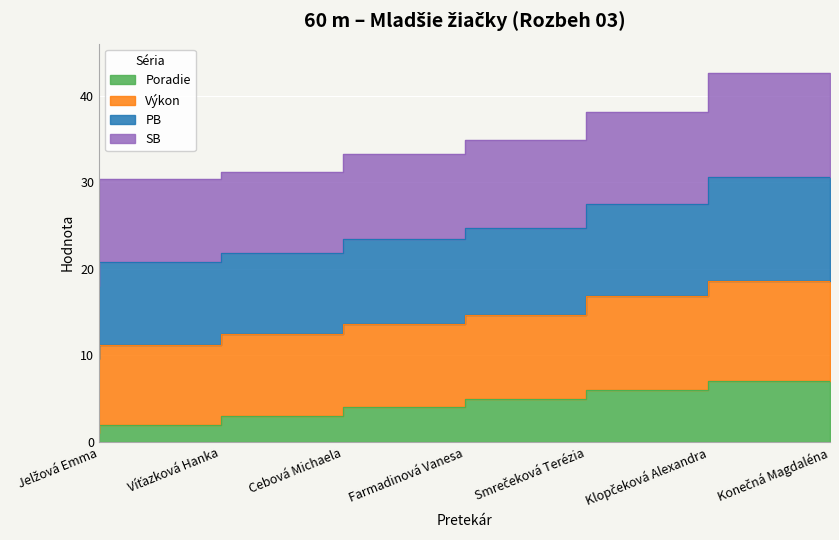

Which series changed the most between Cebová Michaela and Klopčeková Alexandra?

PB